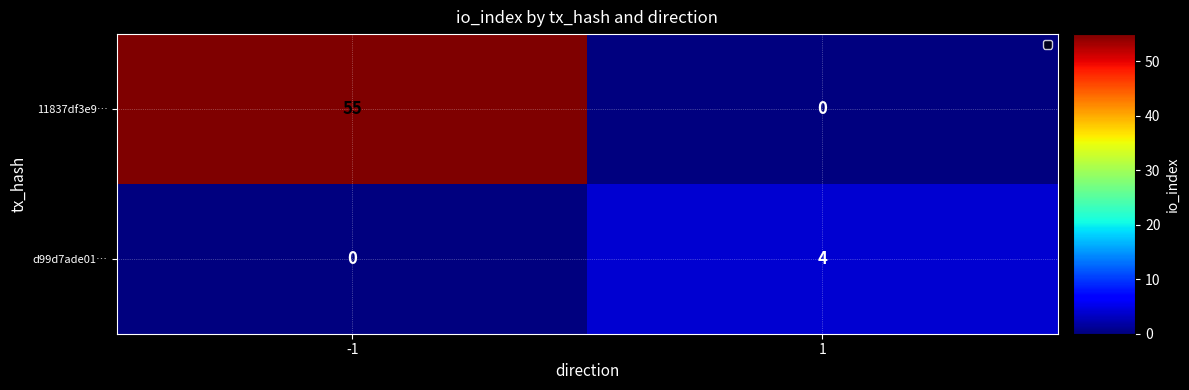

What is the difference between the maximum and minimum values in the 11837df3e9… series?

55